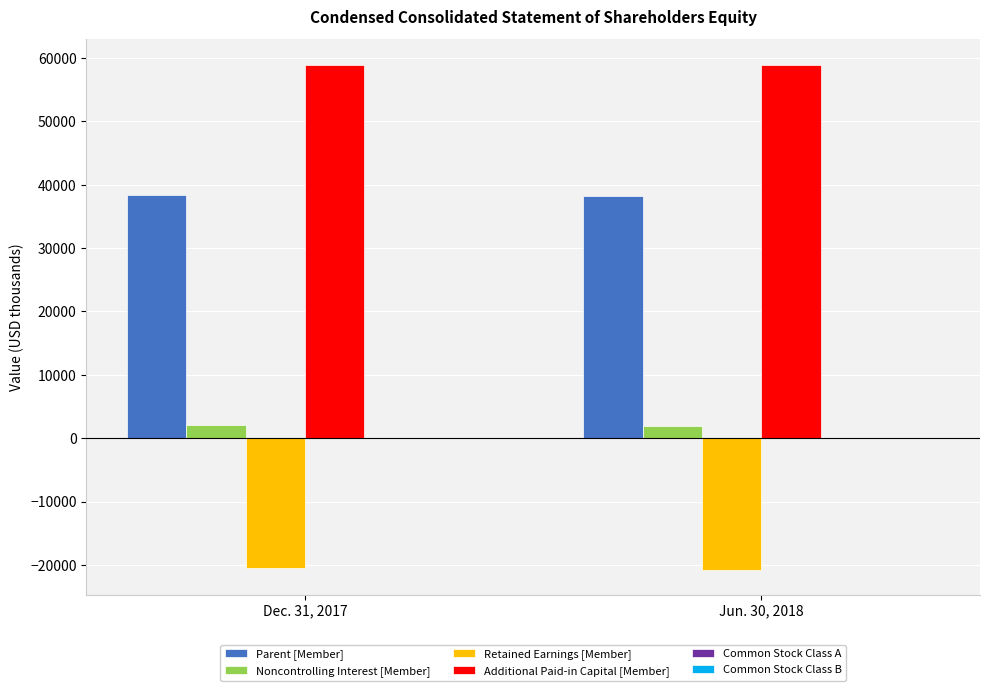

How many groups of bars are there?

2